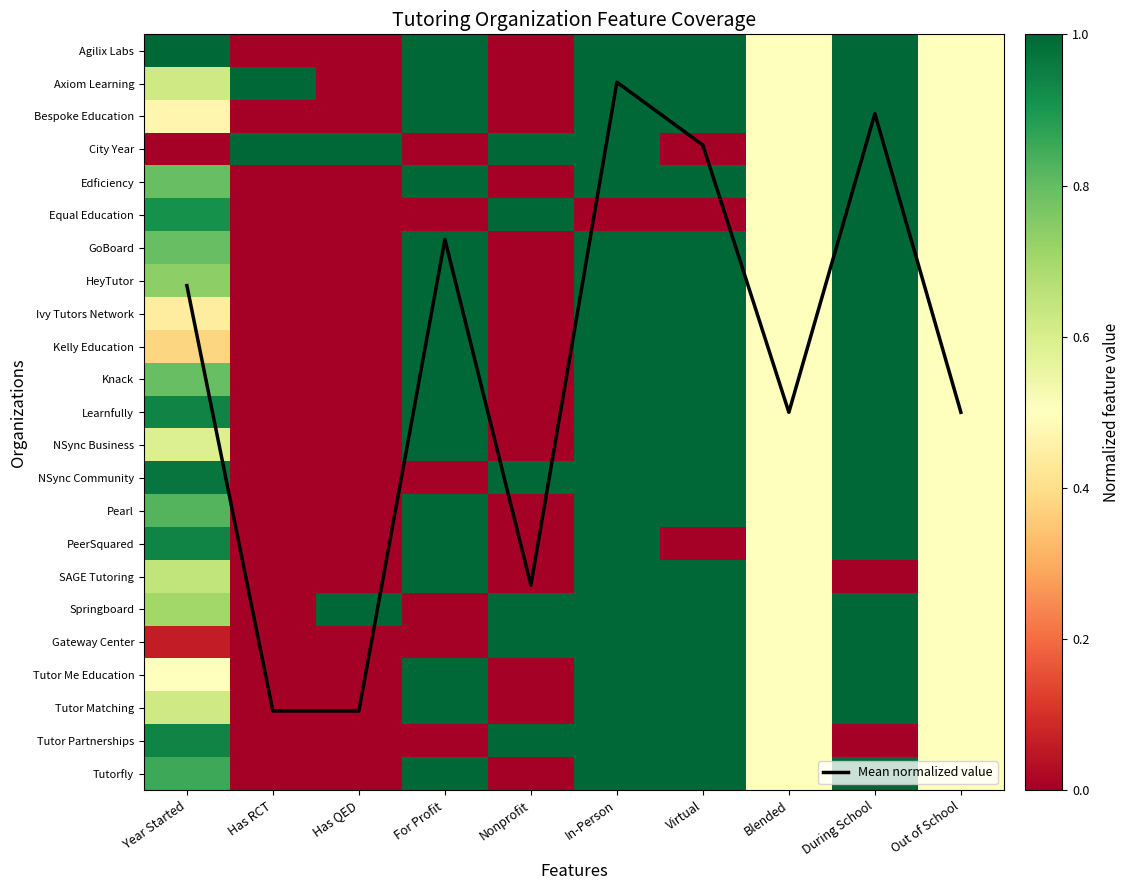

At For Profit, list the series in order from smallest to largest.

City Year, Equal Education, NSync Community, Springboard, Gateway Center, Tutor Partnerships, Agilix Labs, Axiom Learning, Bespoke Education, Edficiency, GoBoard, HeyTutor, Ivy Tutors Network, Kelly Education, Knack, Learnfully, NSync Business, Pearl, PeerSquared, SAGE Tutoring, Tutor Me Education, Tutor Matching, Tutorfly, Mean normalized value